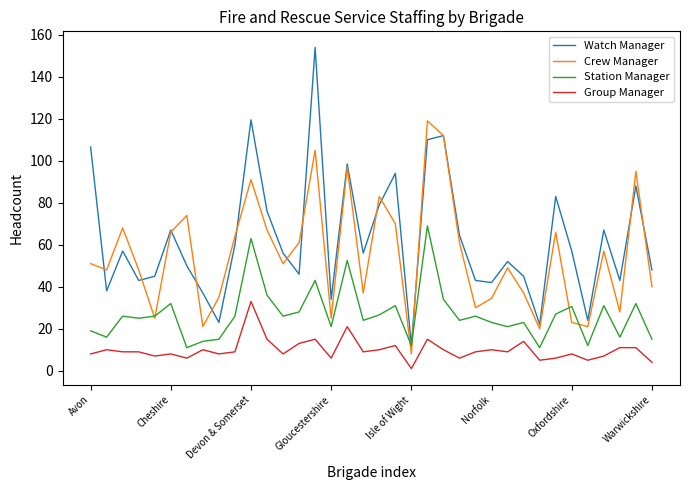

Which series has the largest range (max minus min)?

Watch Manager